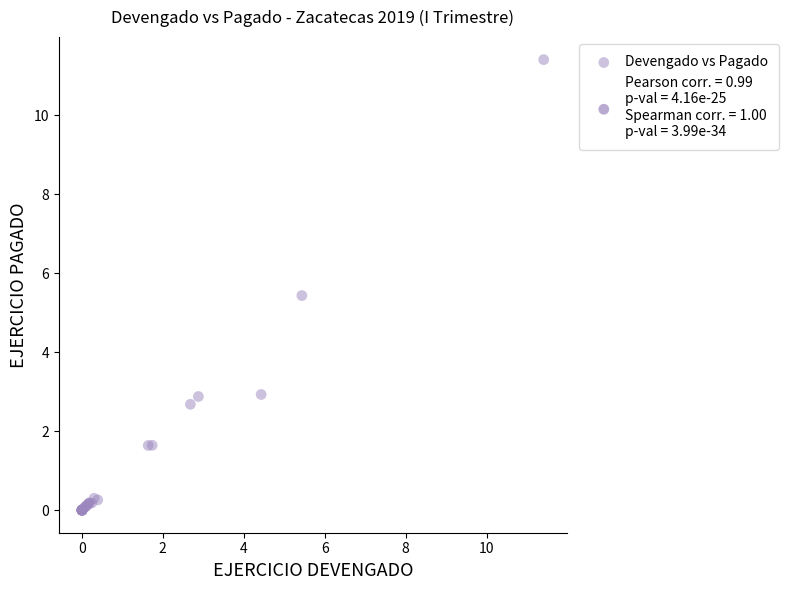

What Y value in the scatter plot is closest to 5?

5.4